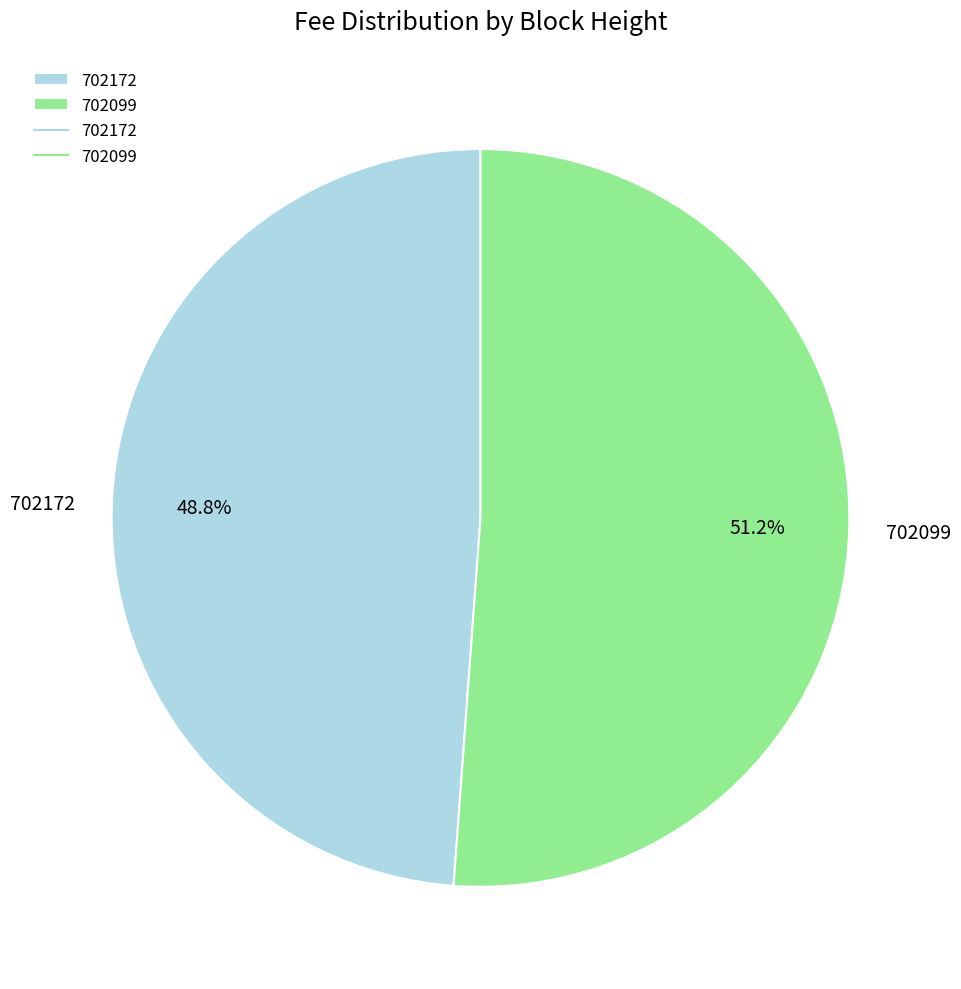

Count the number of slices in the pie.

2